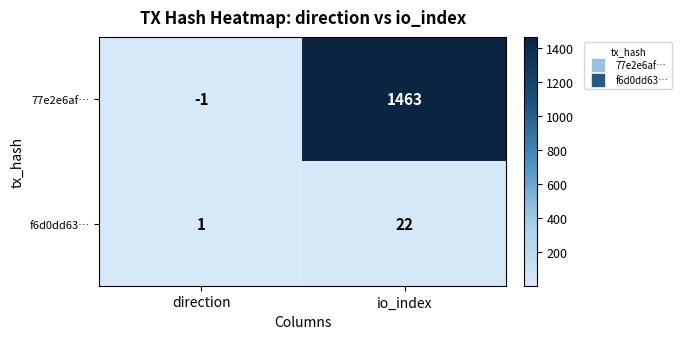

What is the maximum value shown in the chart?

1463